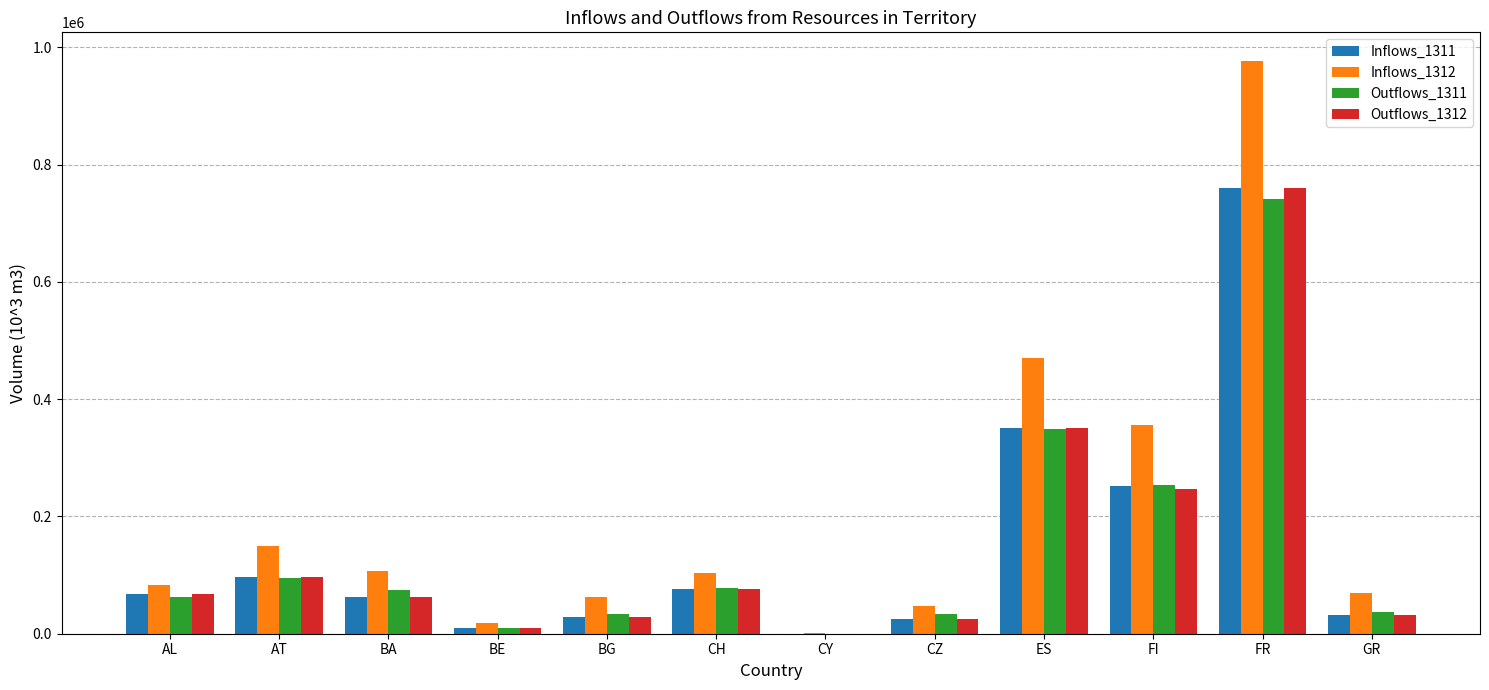

What is the sum of all Outflows_1312 values?

1757437.3